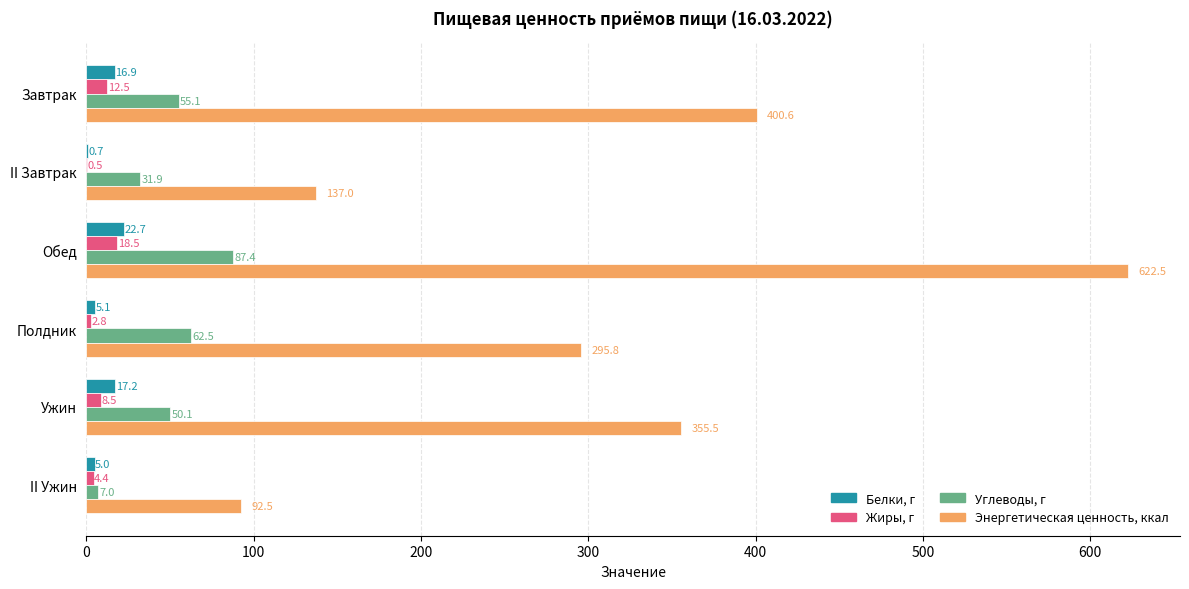

At which label does Энергетическая ценность, ккал reach its peak?

Обед